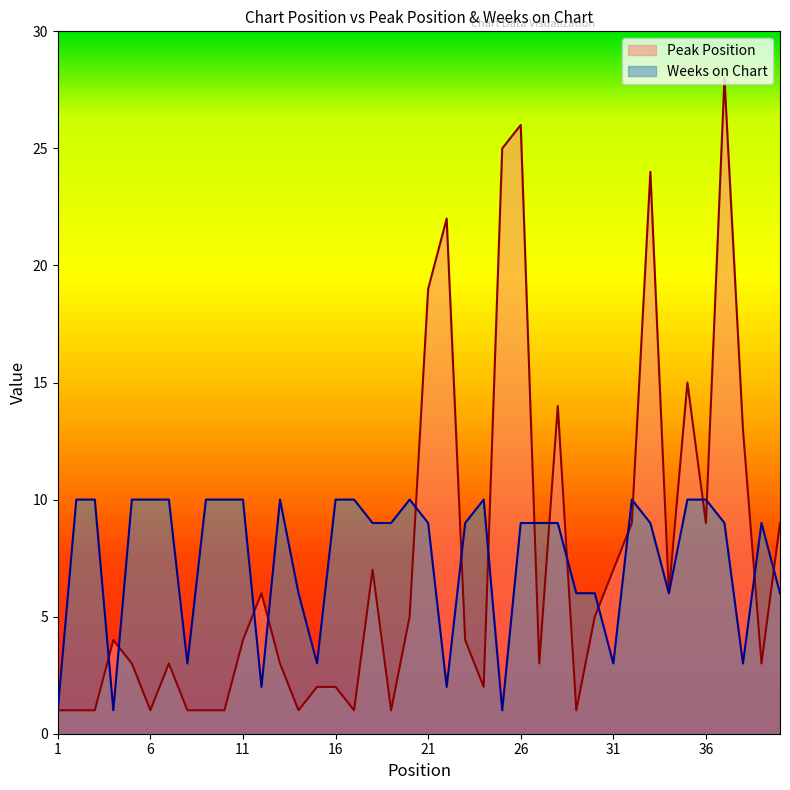

How many values in the Peak Position series are below 4?

19